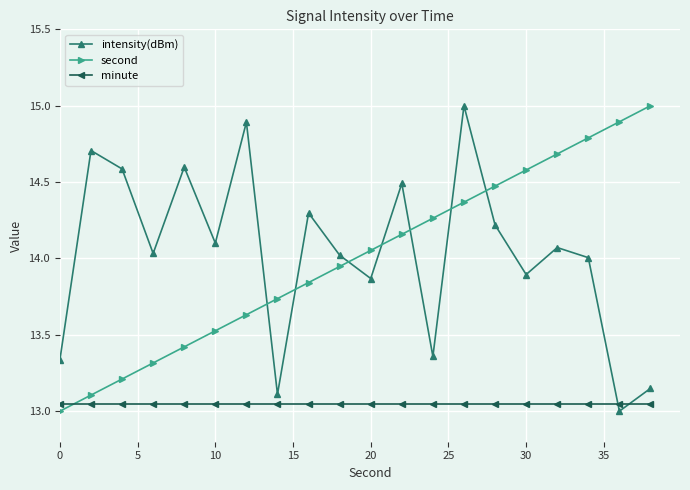

What is the value of the second point at the 3rd from the left?

13.2